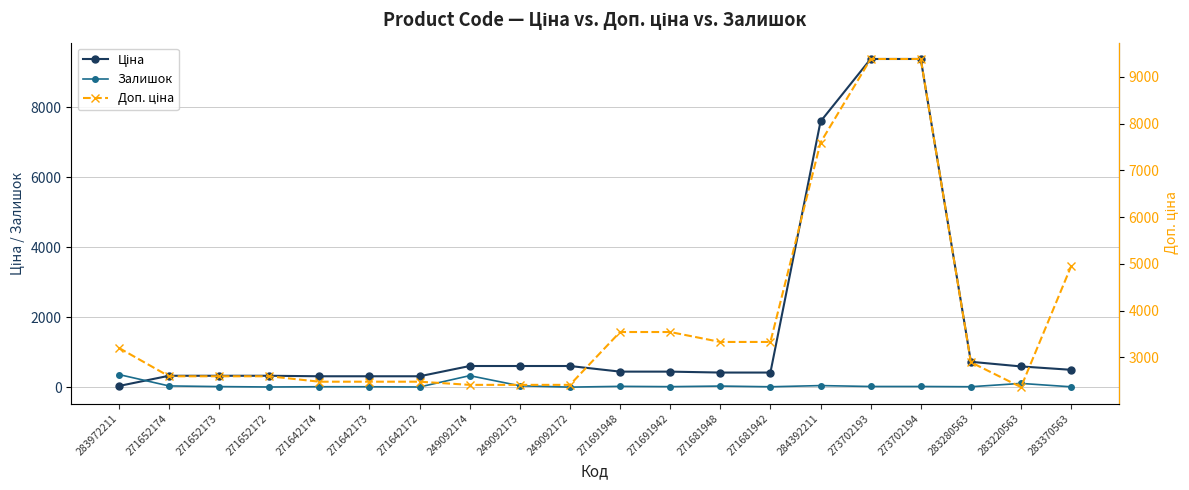

What is the difference between the Залишок values at 273702194 and 249092172?

18.0